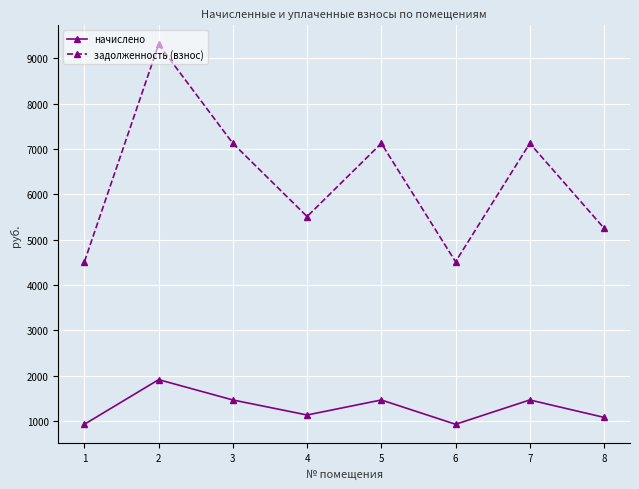

Which series has the widest spread of values?

задолженность (взнос)